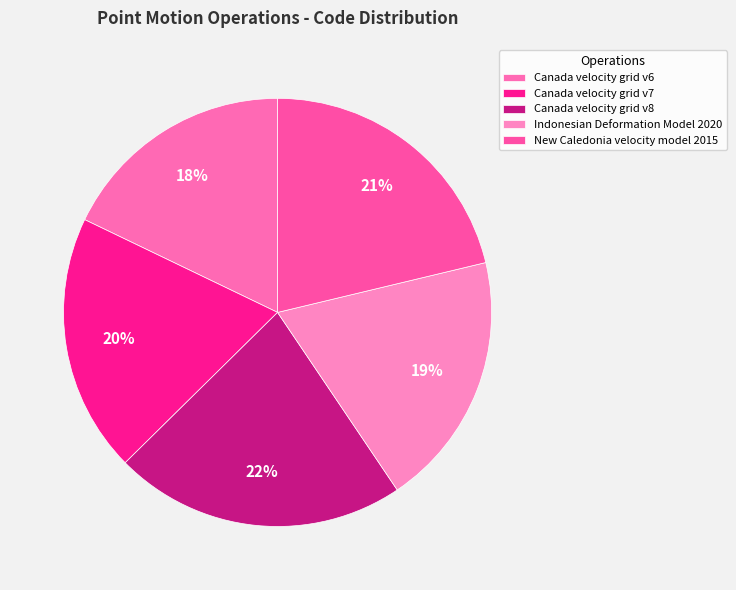

True or false: Canada velocity grid v7 accounts for 8% of the total.

False